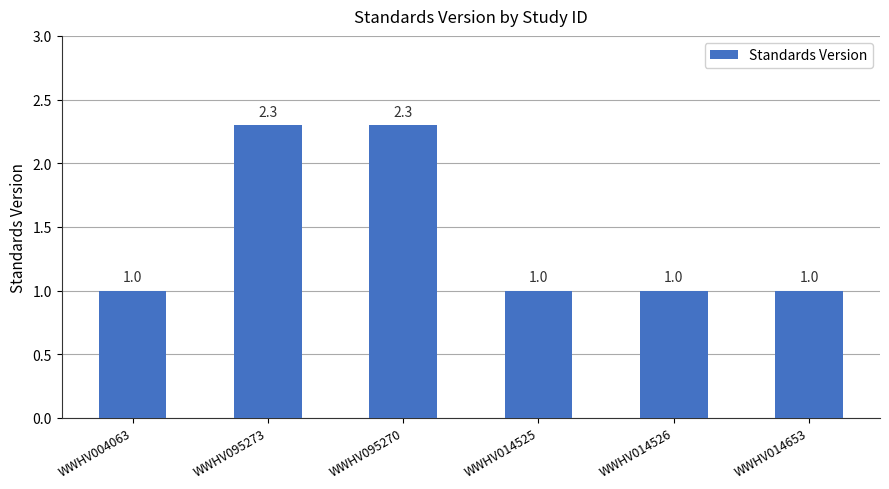

Reading left to right, transcribe all the data shown in this chart.

1.0	2.3	2.3	1.0	1.0	1.0